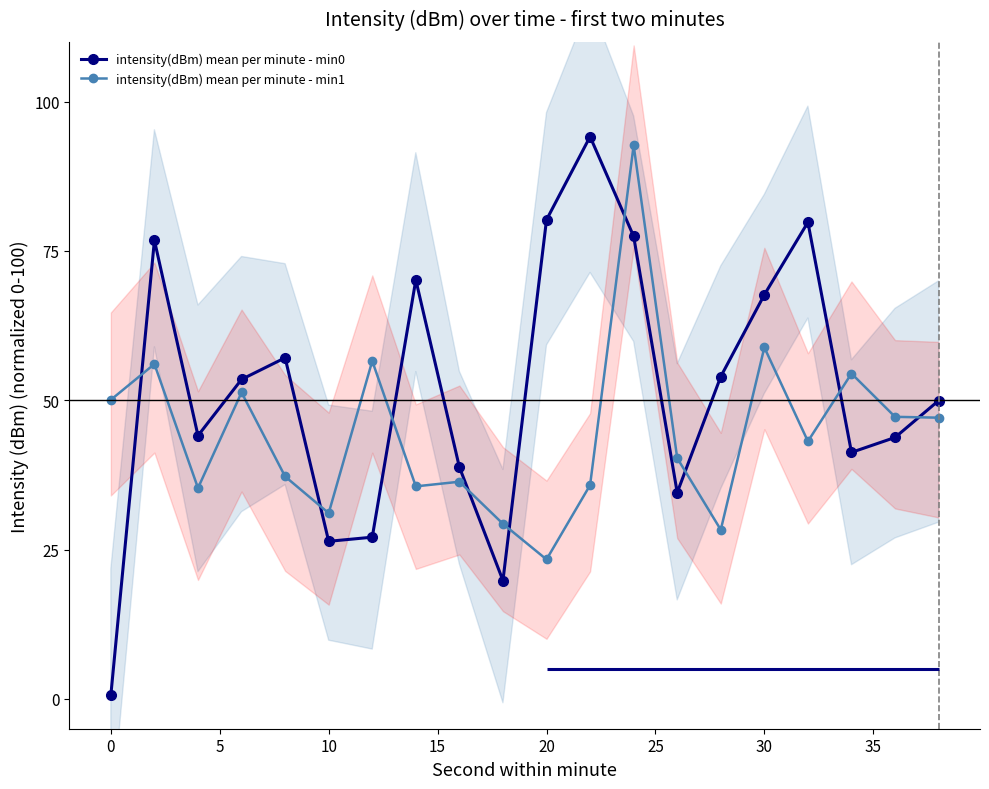

Reading left to right, extract all data points from this chart.

intensity(dBm) mean per minute - min0: 0.6	76.8	44.1	53.5	57.1	26.4	27.1	70.1	38.8	19.8	80.2	94.1	77.4	34.5	54.0	67.7	79.8	41.3	43.8	49.9
intensity(dBm) mean per minute - min1: 50.1	56.1	35.3	51.3	37.2	31.1	56.6	35.6	36.4	29.3	23.3	35.8	92.7	40.3	28.3	58.8	43.1	54.5	47.2	47.1